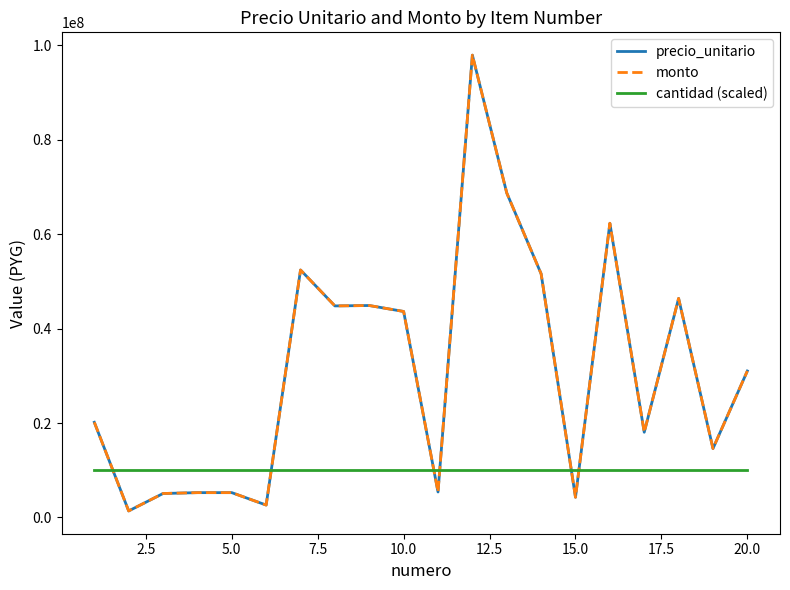

Does the chart display data point markers on the line(s)?

No